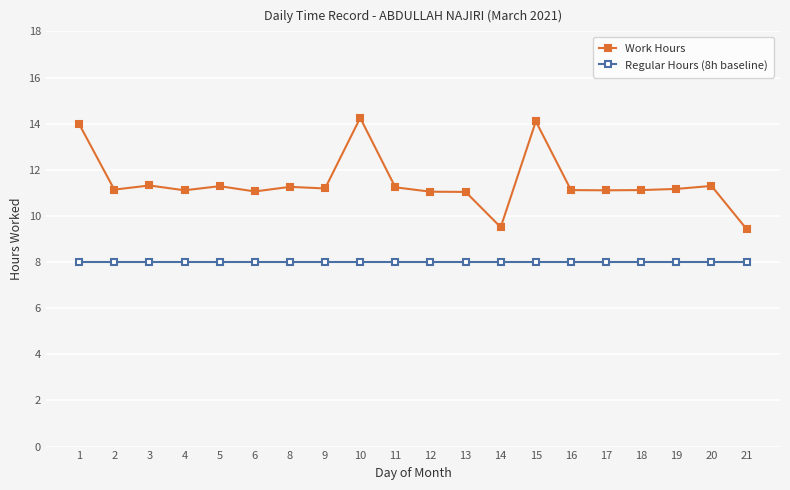

True or false: Regular Hours (8h baseline) and Work Hours intersect in this chart.

False